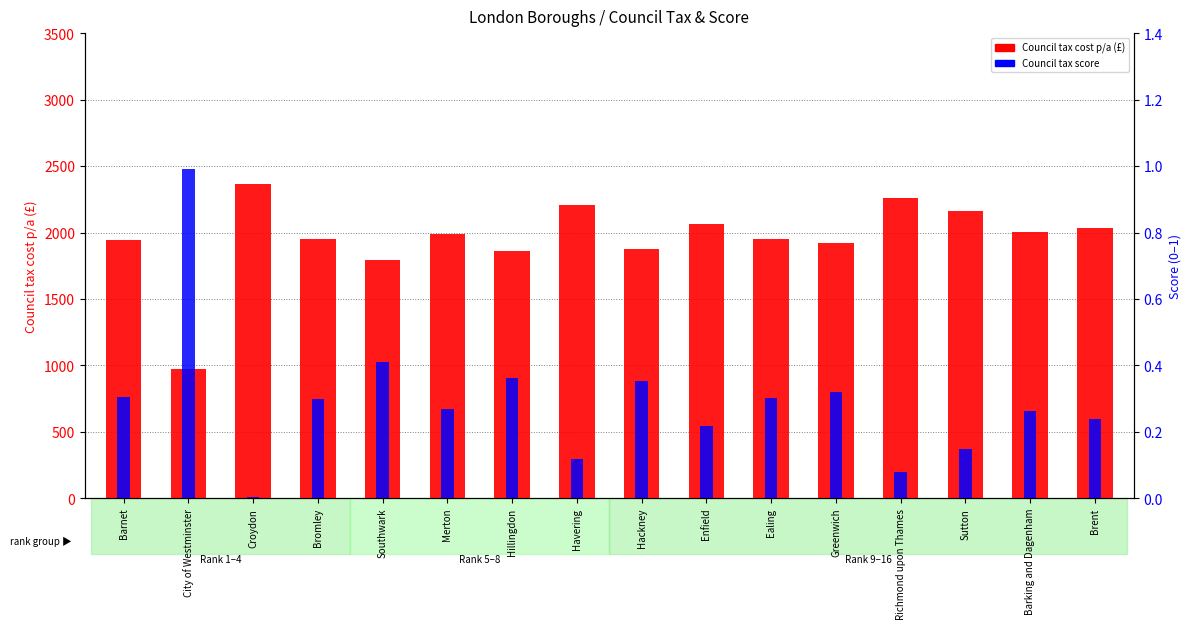

Which series has the largest total across all categories?

Council tax cost p/a (£)